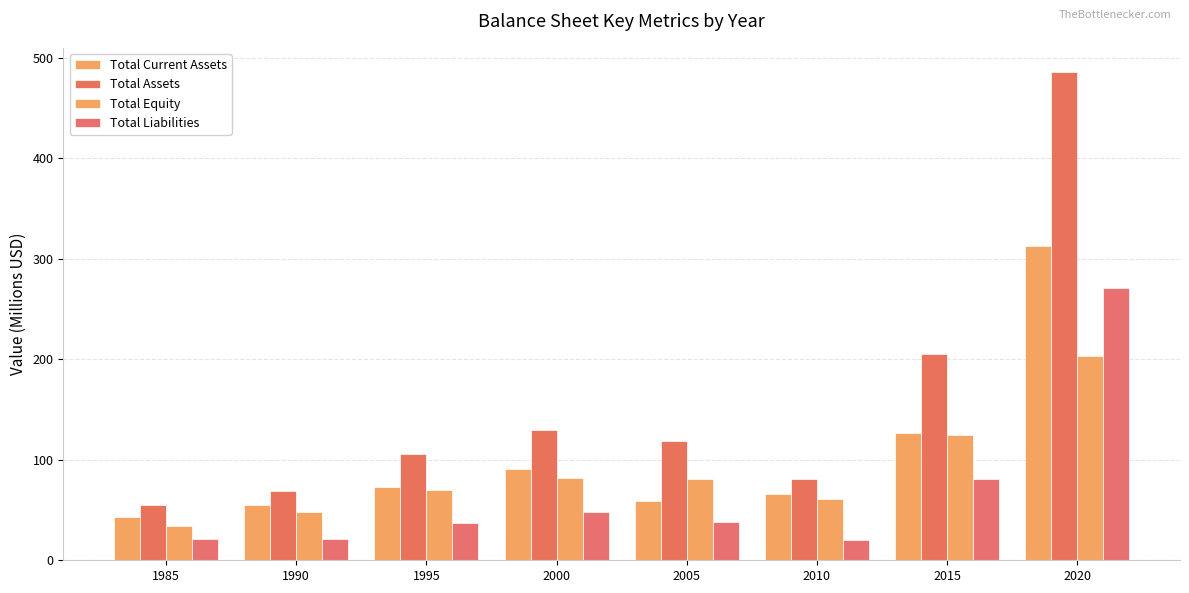

How many bars are there in total?

32